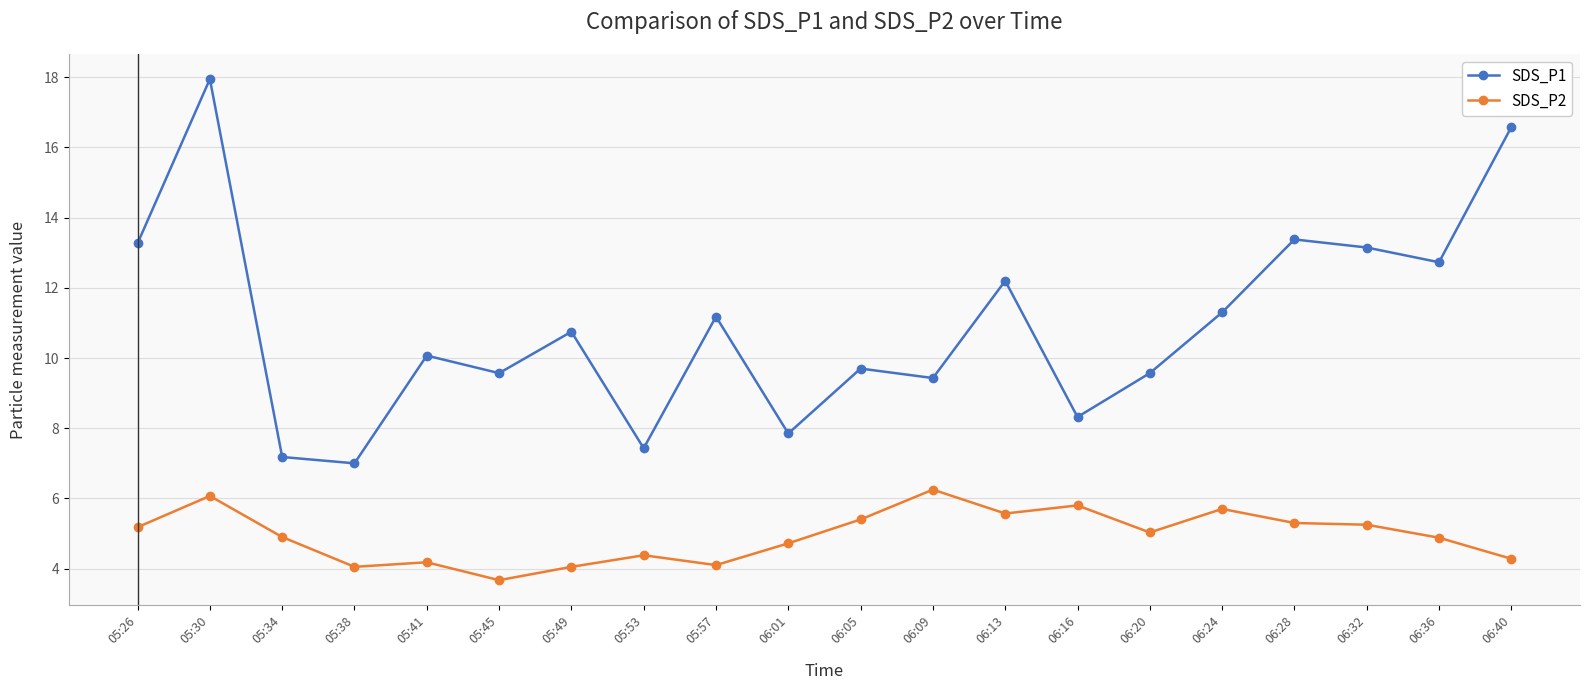

Is it true that SDS_P1 equals 7.2 at 05:34?

True